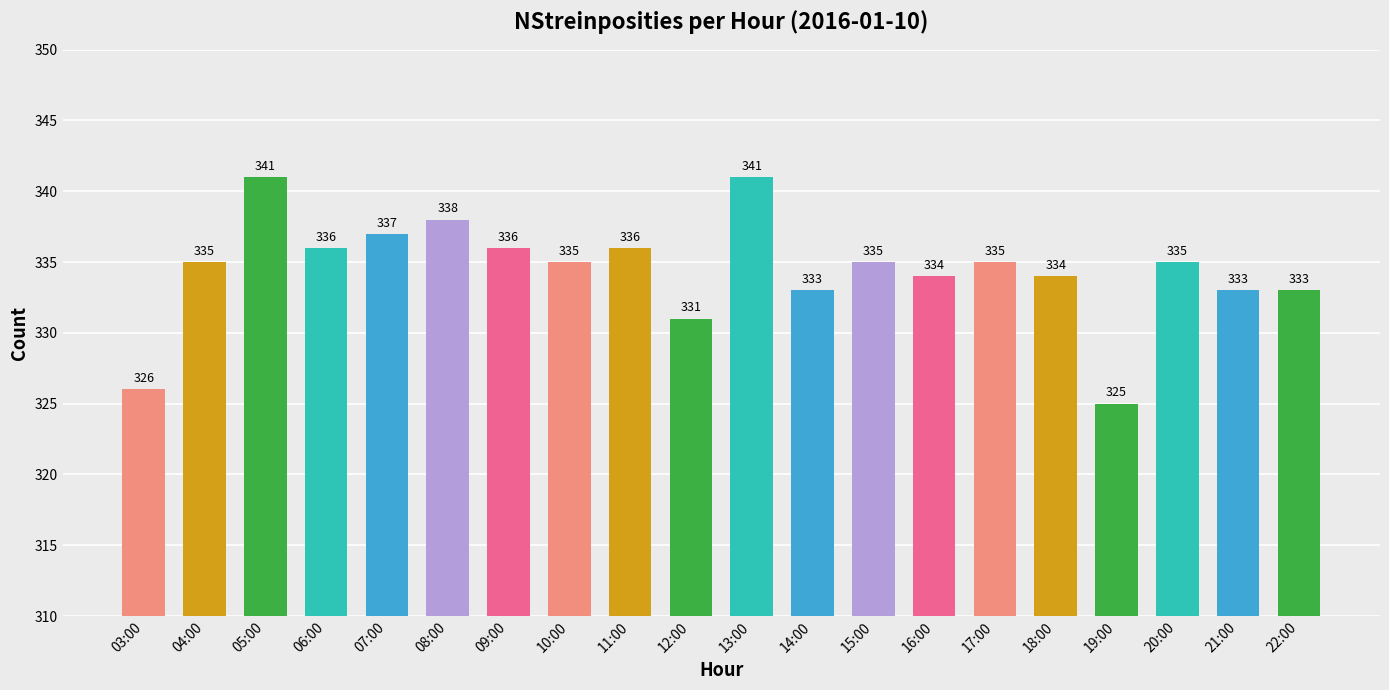

What is the greatest value displayed?

341